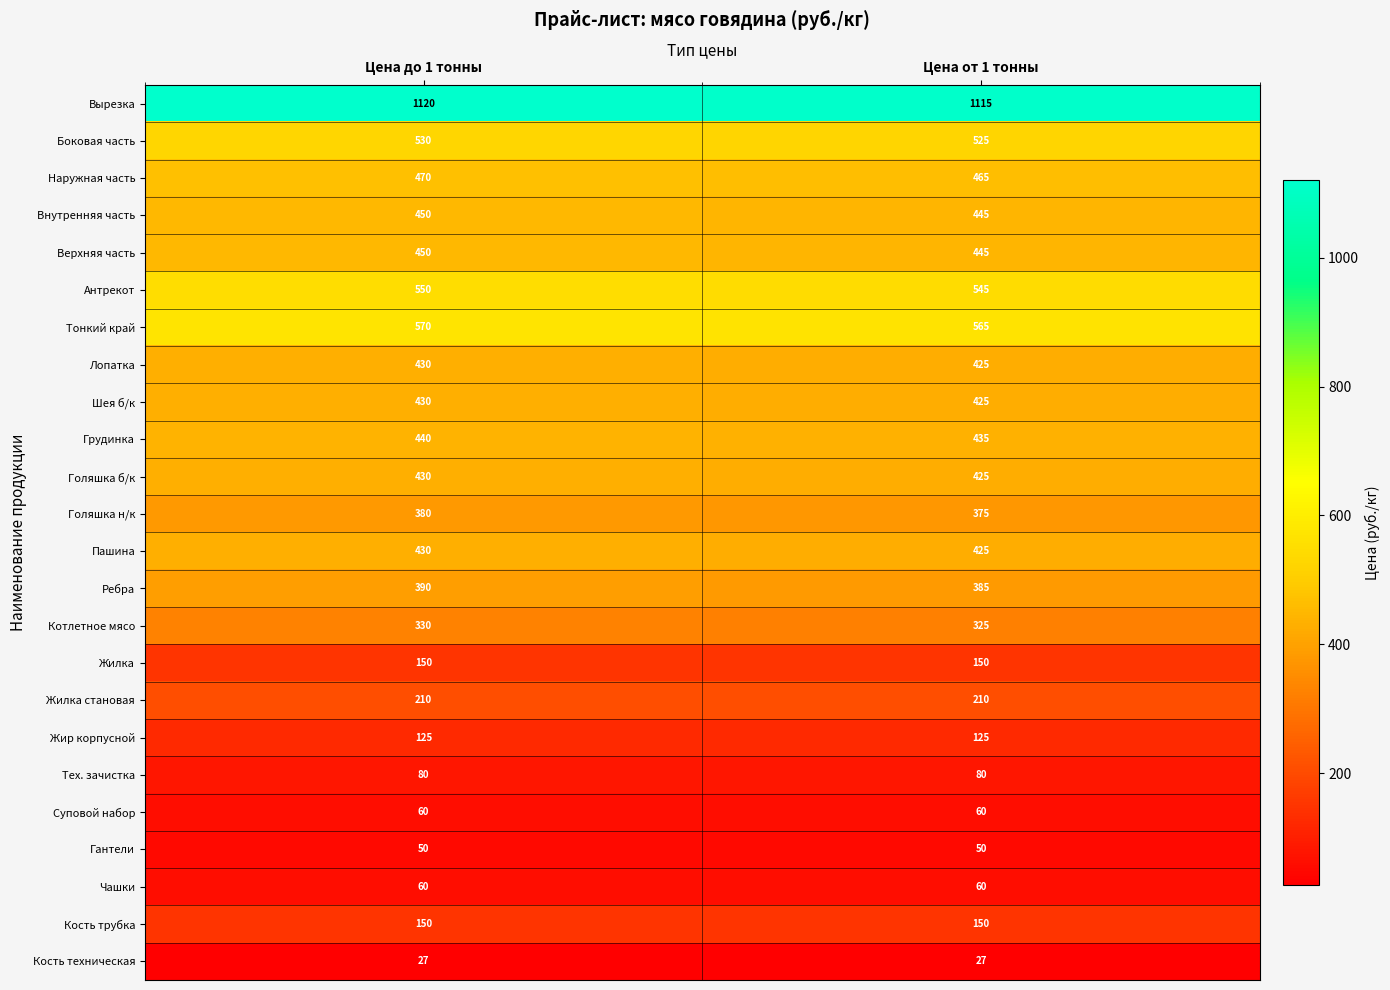

How many distinct data groups are displayed?

24